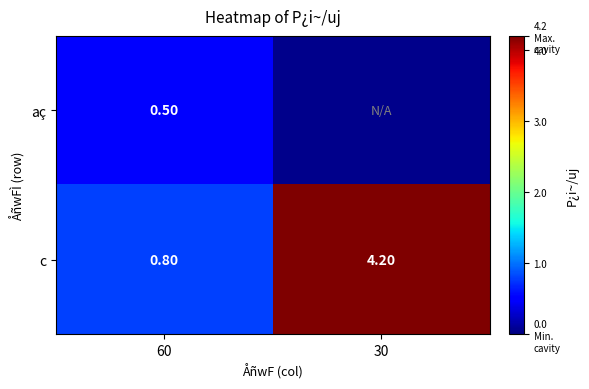

What is the total value across all series at 60?

1.3